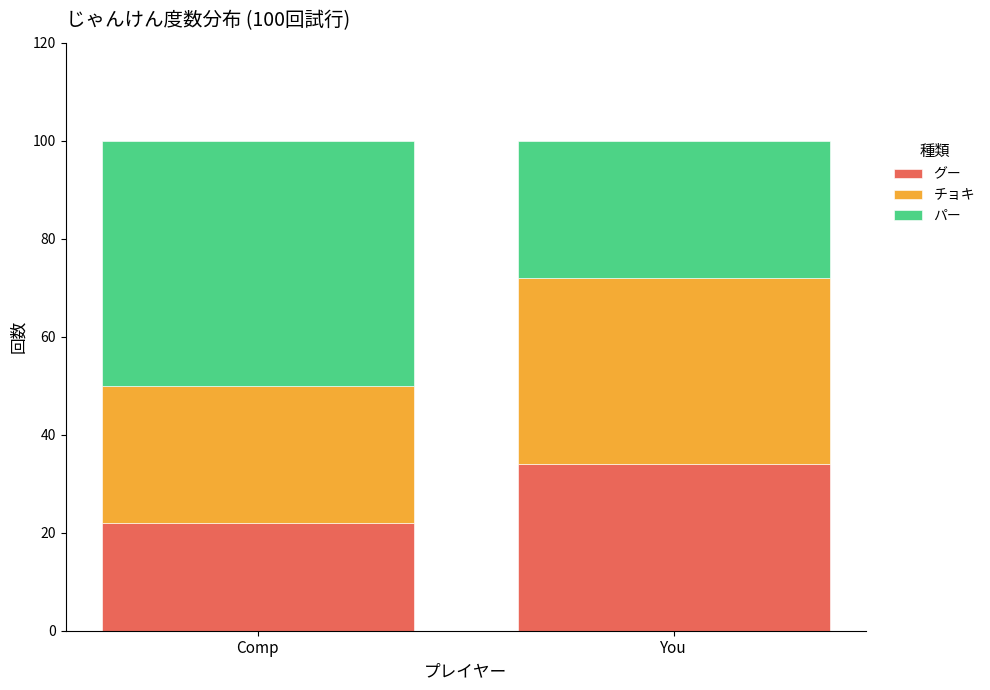

What is the difference between the maximum and minimum values in the グー series?

12